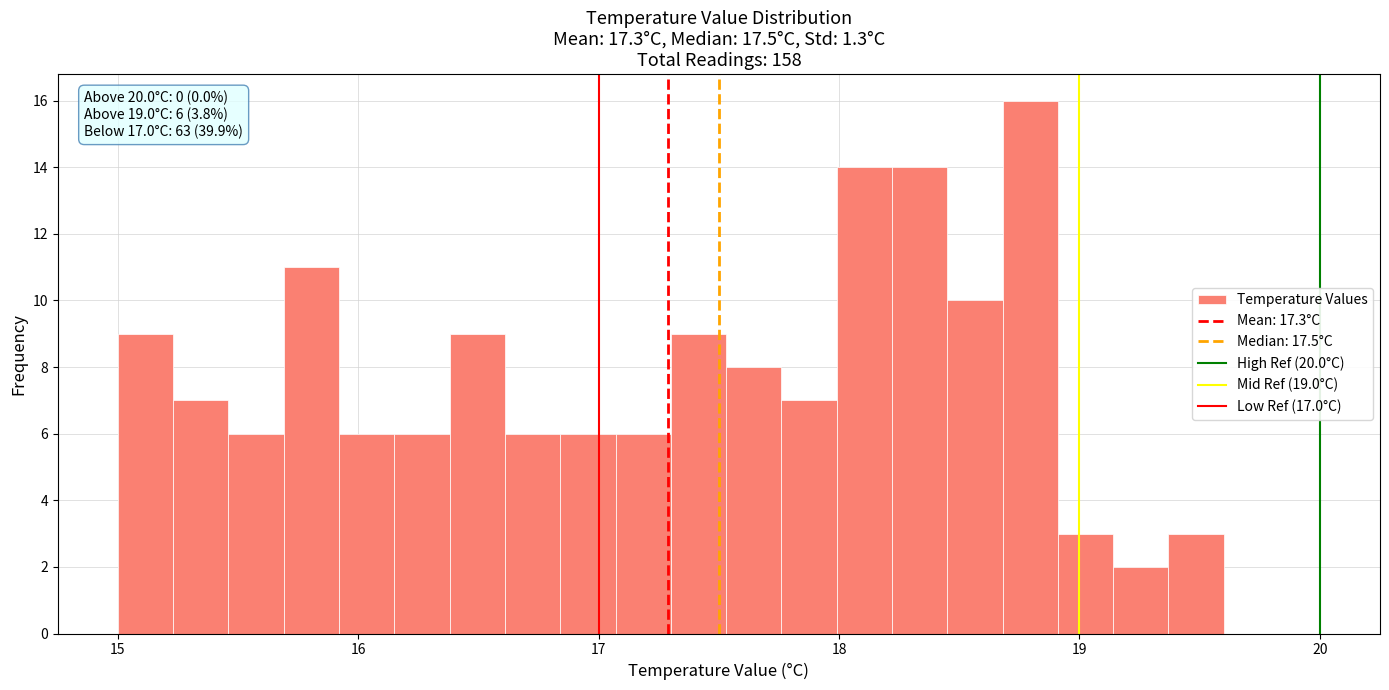

Read against the x-axis, roughly where is the centre of the tallest bar?

18.8